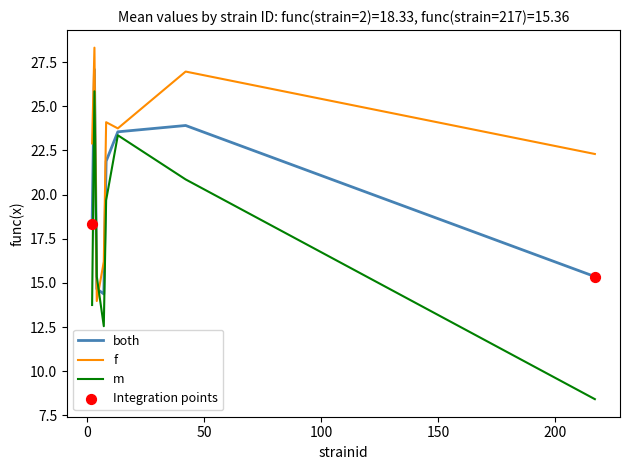

What is the smallest value displayed?

8.4